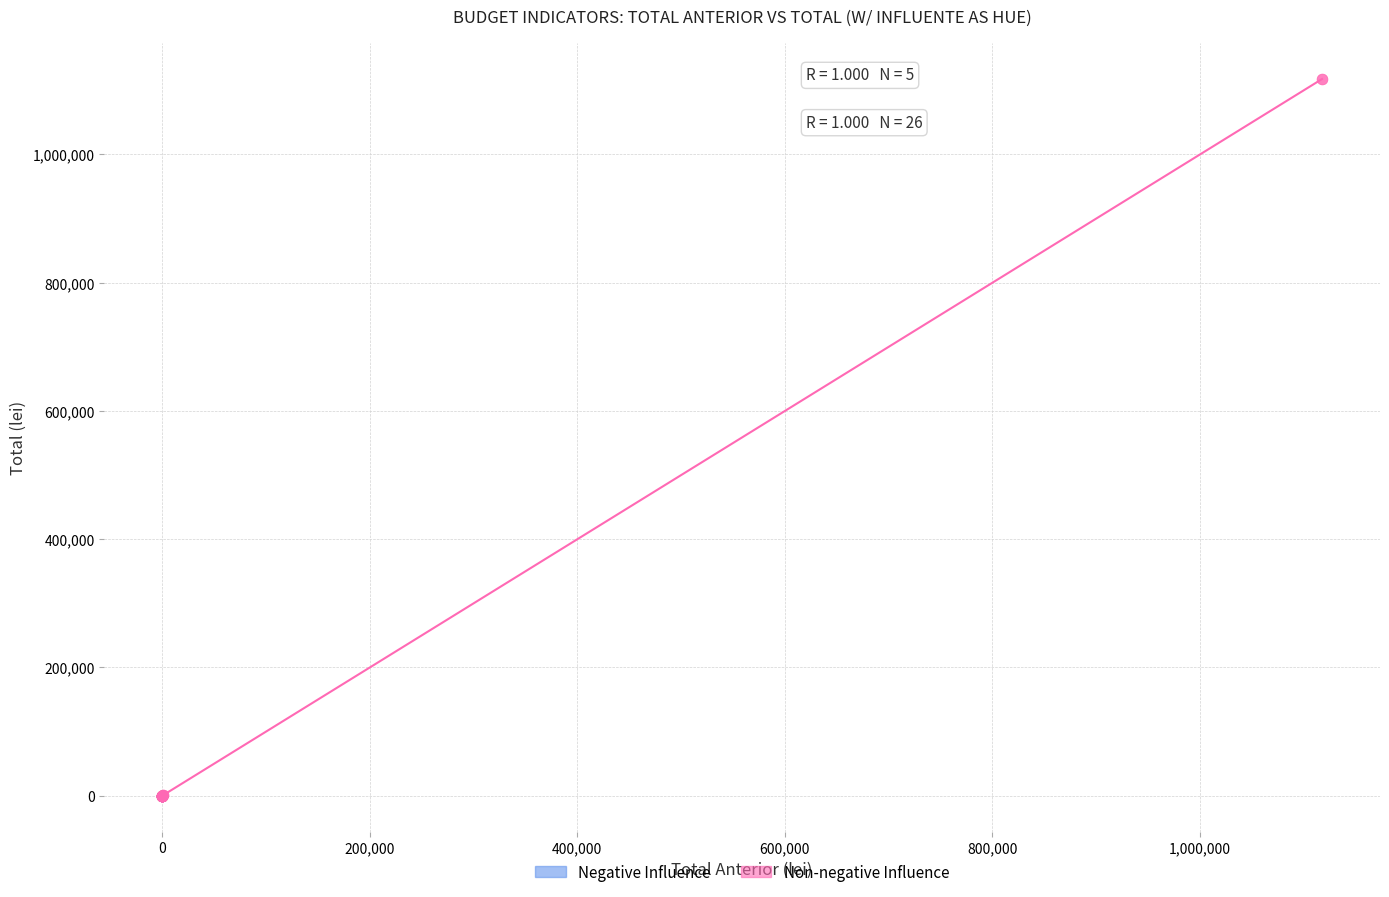

Which series has the widest spread of Y values?

Non-negative Influence